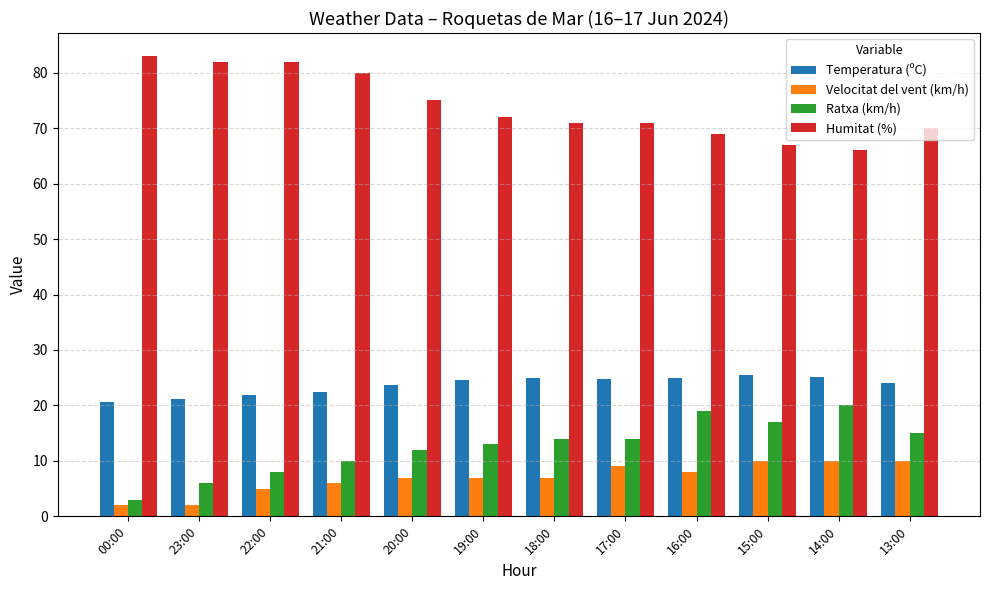

What is the difference between the highest and lowest values at 23:00?

80.0